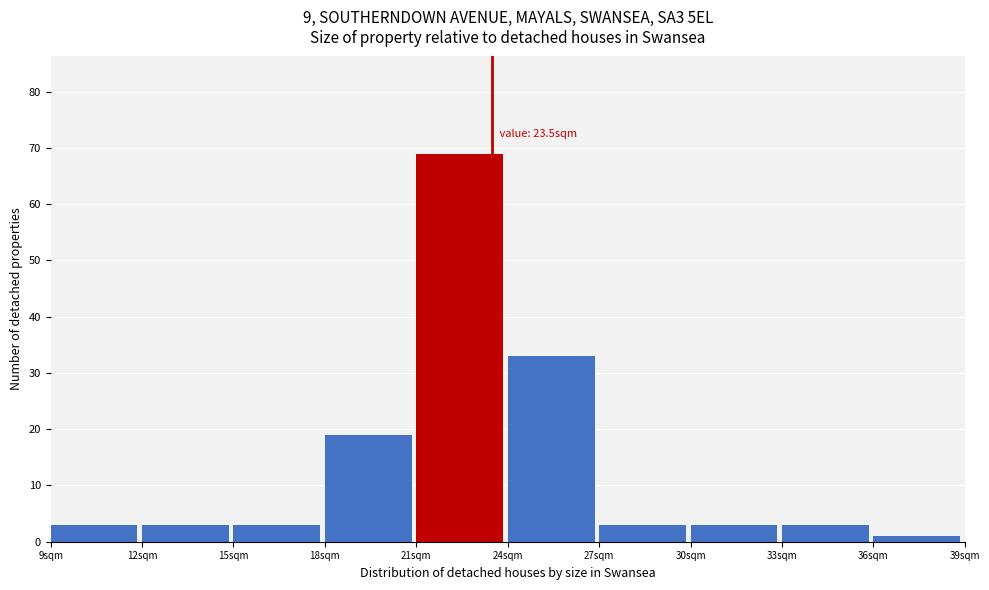

Over which range of the x-axis is the bar tallest?

21 to 24